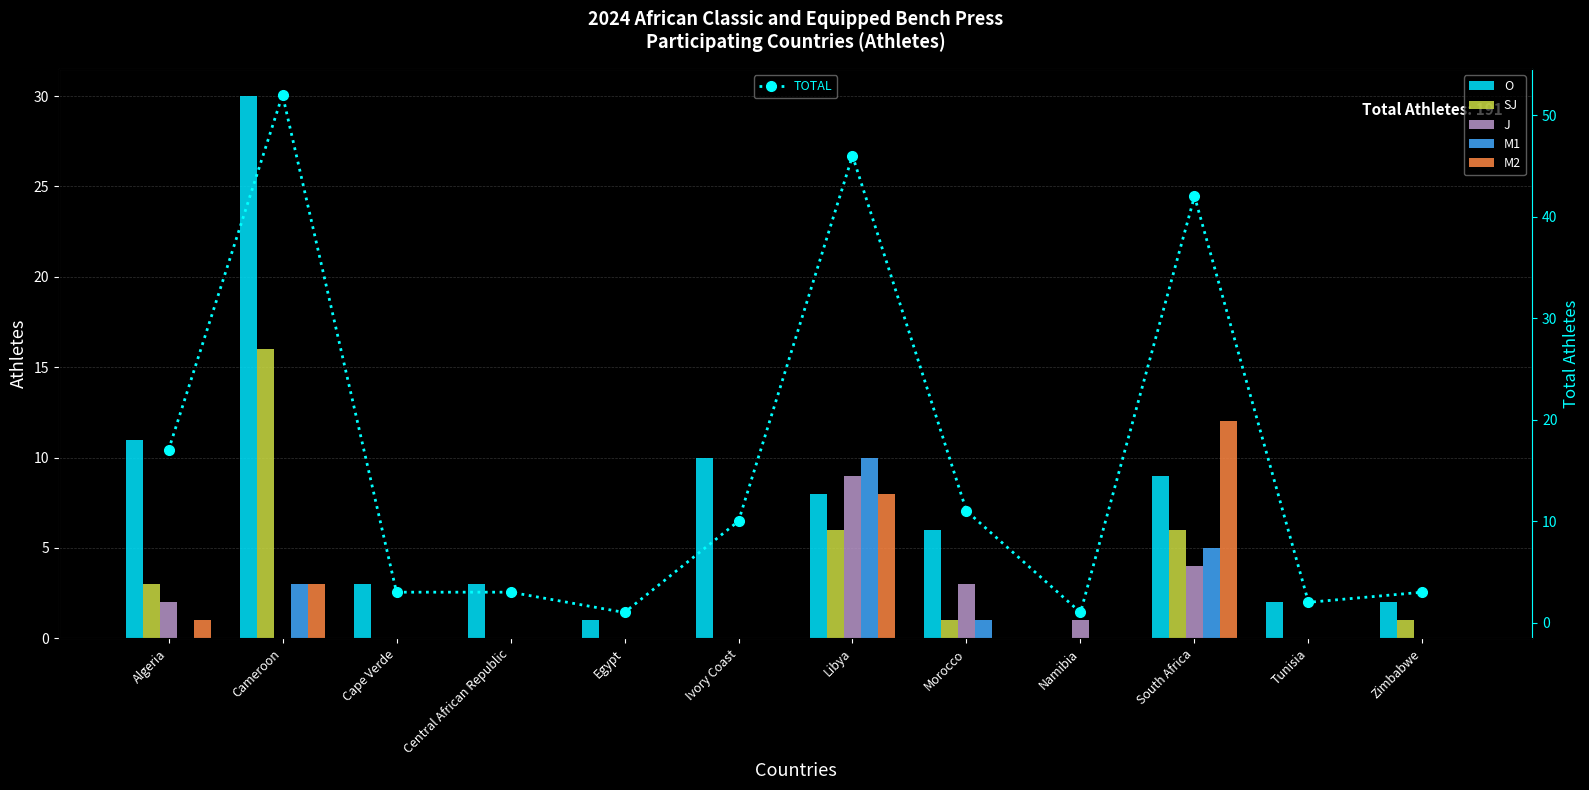

What is the difference between the second highest and minimum values in the O series?

11